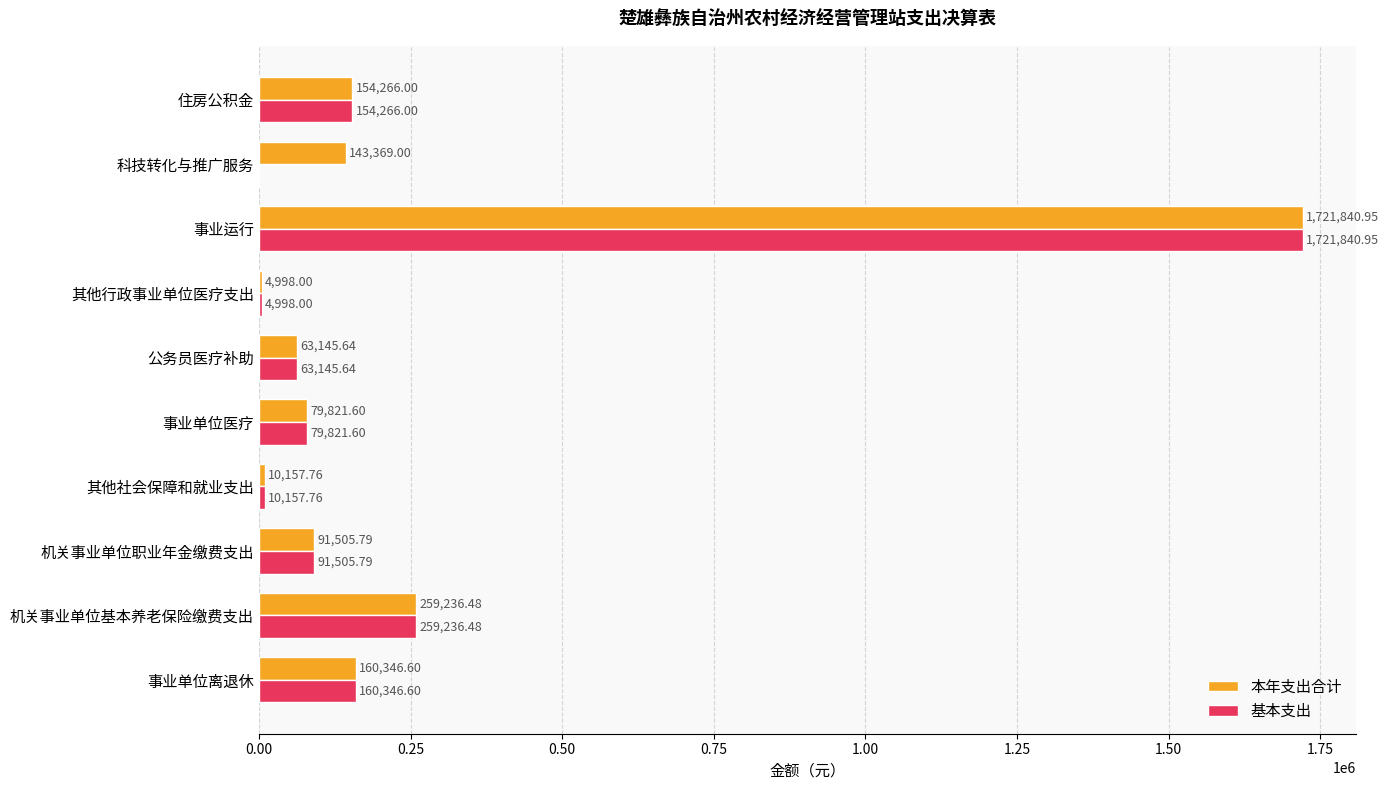

At which category is the sum across all series the highest?

事业运行